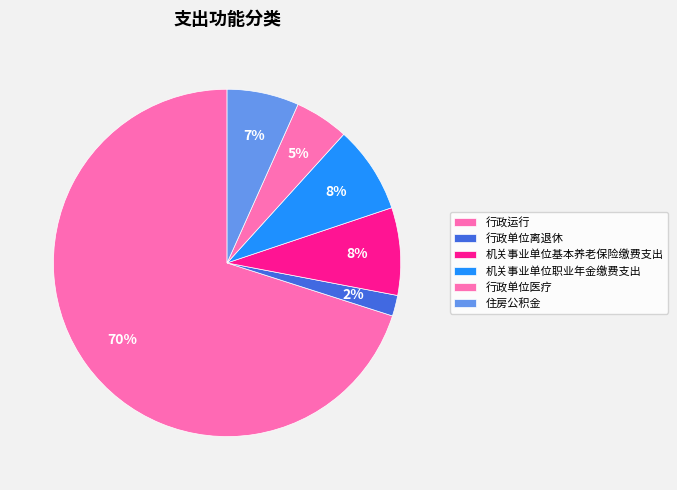

Which slice is the largest?

行政运行